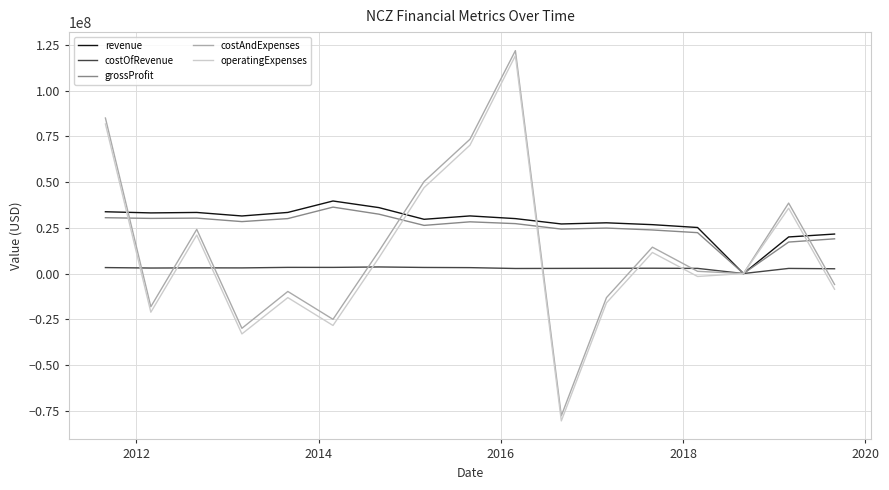

What is the greatest value displayed?

121990000